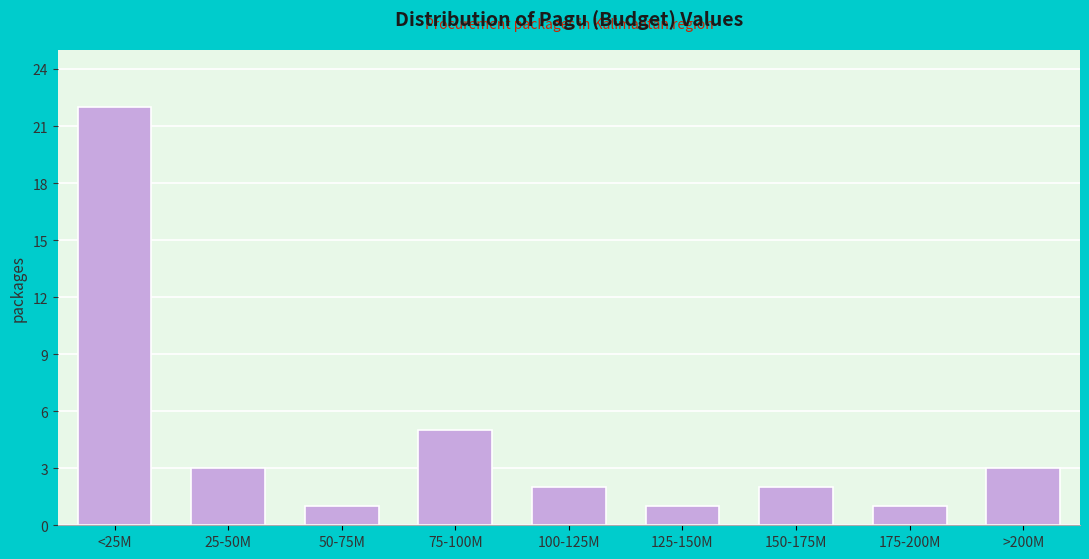

Reading right to left, what are all the values shown in this chart?

>200M=3	175-200M=1	150-175M=2	125-150M=1	100-125M=2	75-100M=5	50-75M=1	25-50M=3	<25M=22